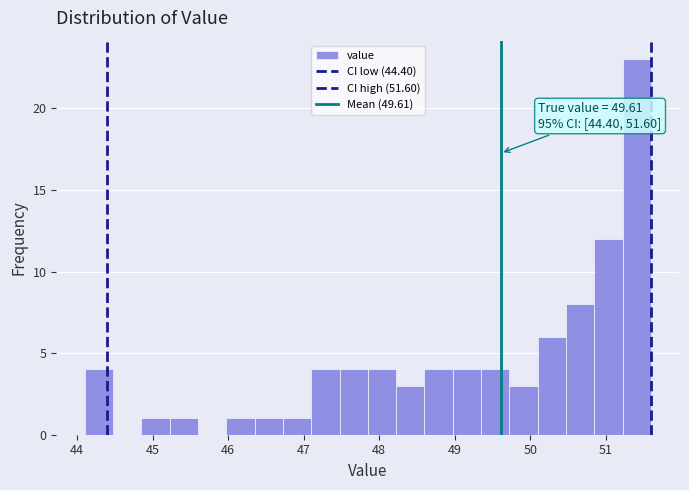

Read against the x-axis, roughly where is the centre of the tallest bar?

51.4